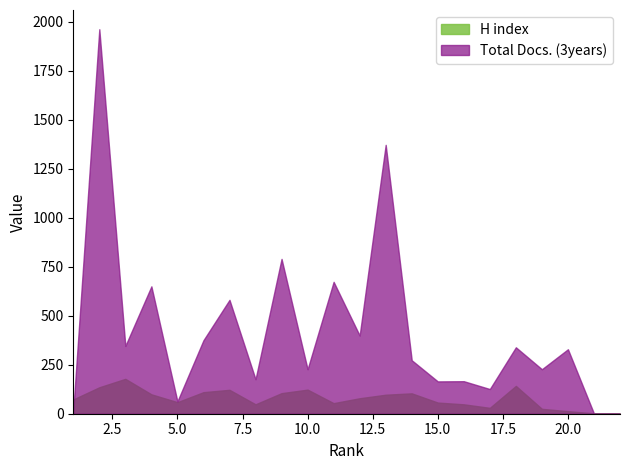

True or false: Total Docs. (3years) and H index intersect in this chart.

True